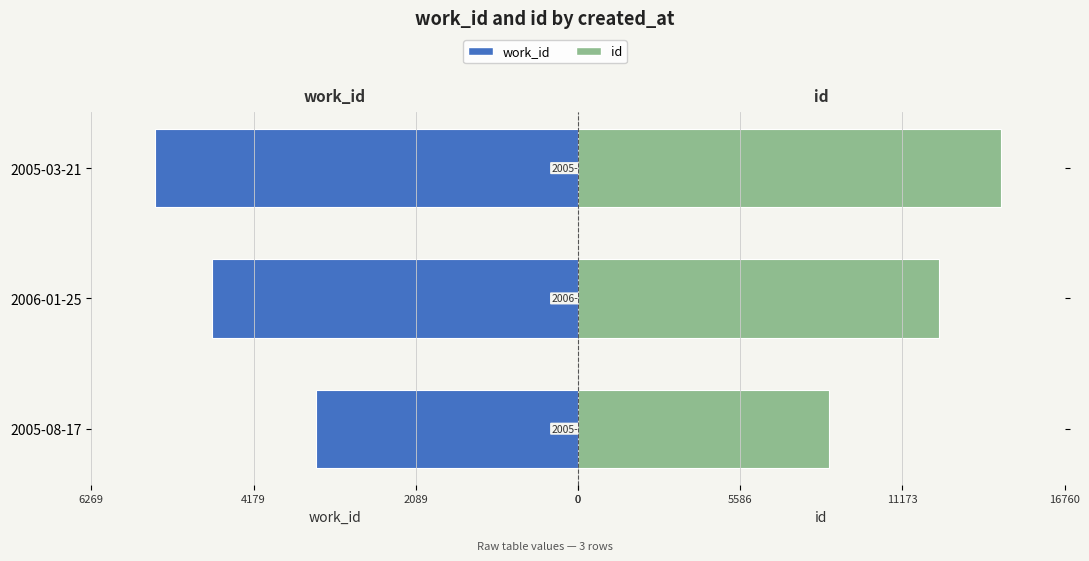

Which series has the largest total across all categories?

id